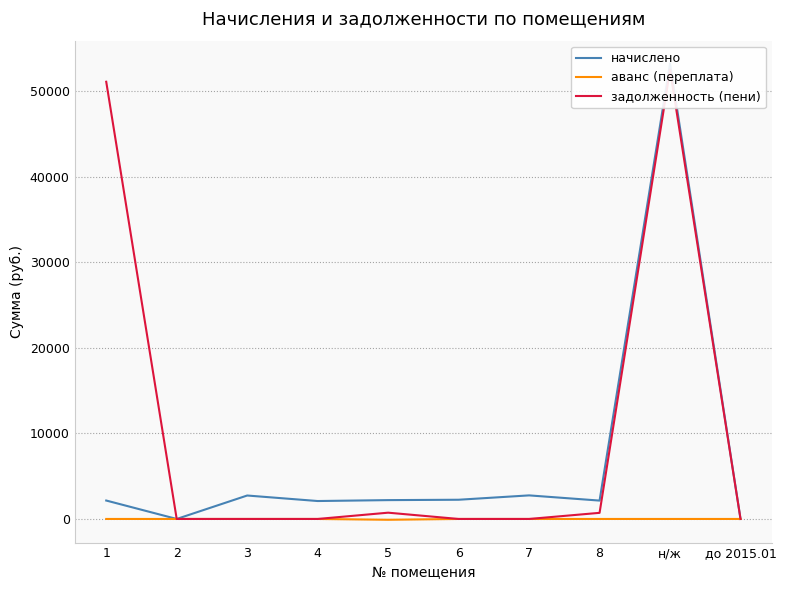

What is the difference between the maximum and minimum values in the аванс (переплата) series?

94.6